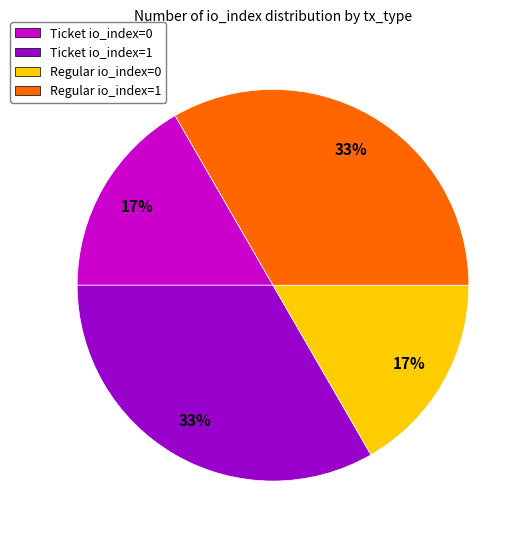

How many segments does this pie chart have?

4